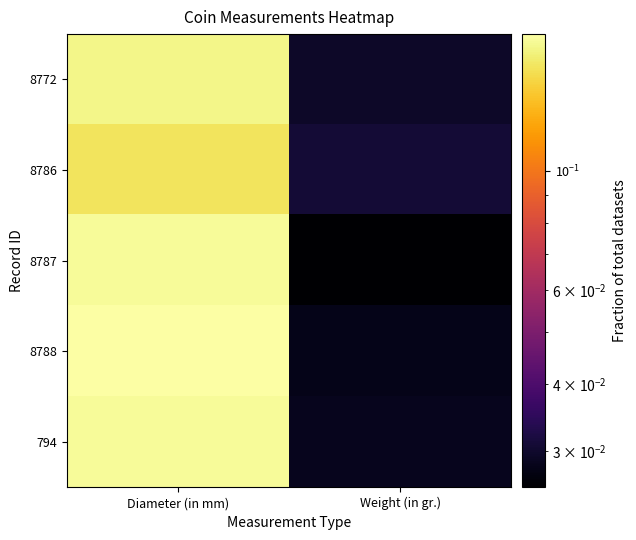

Which series has the largest total across all categories?

8788